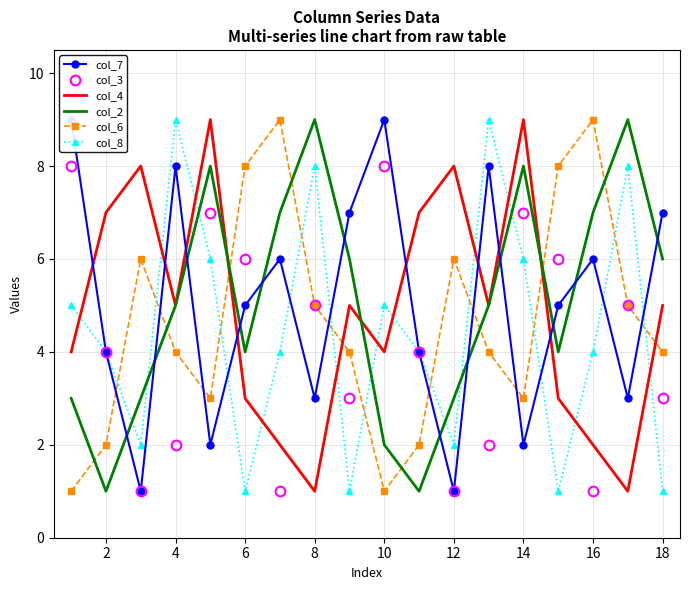

How many interior local valleys does the col_7 series have?

6